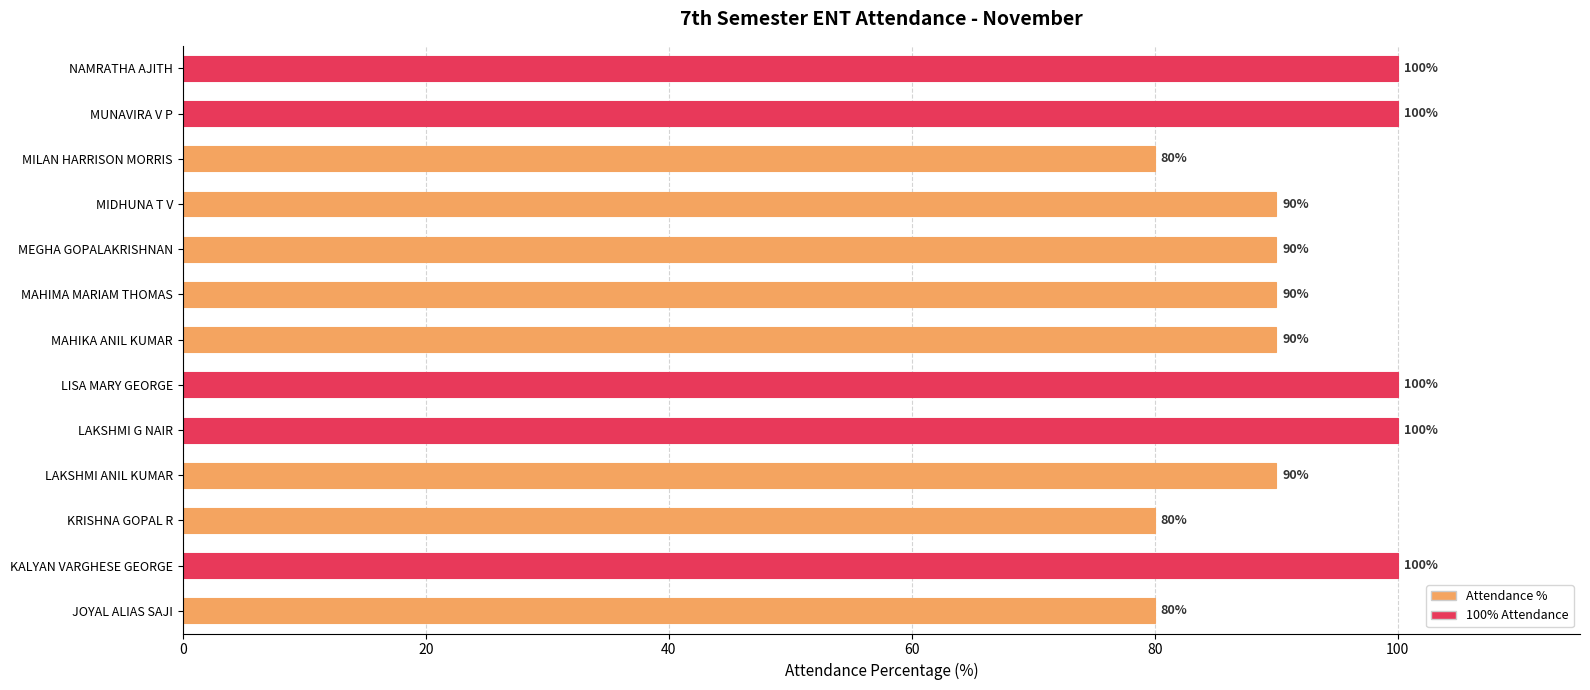

How many data points does each series have?

13